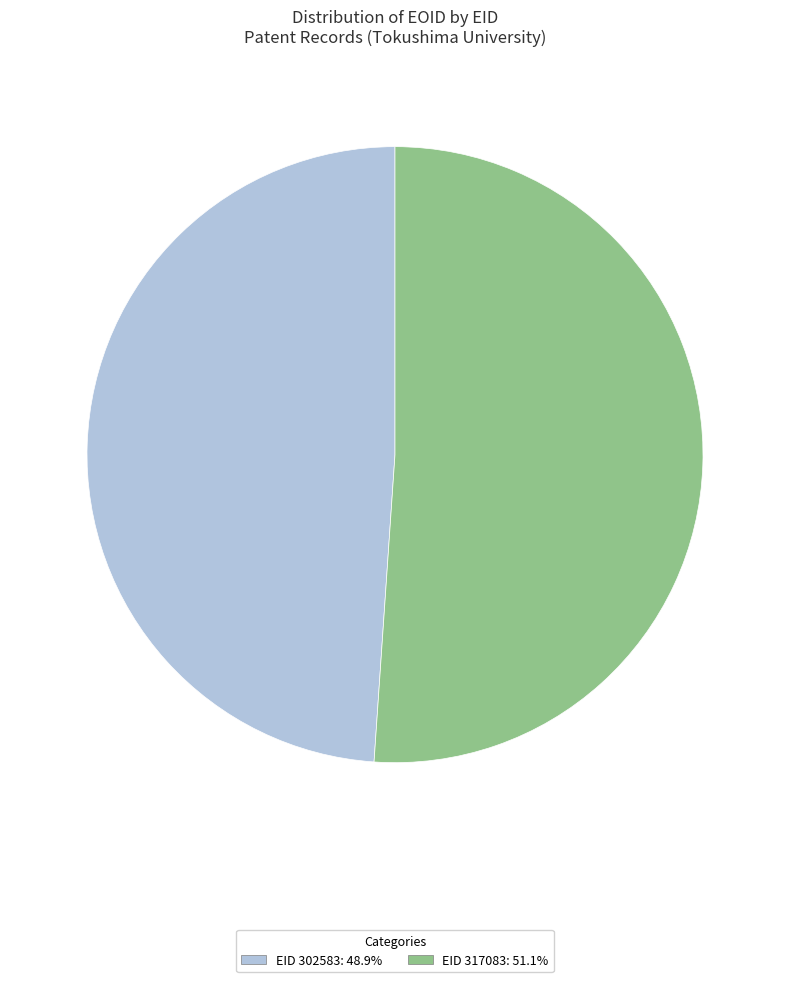

How many segments does this pie chart have?

2